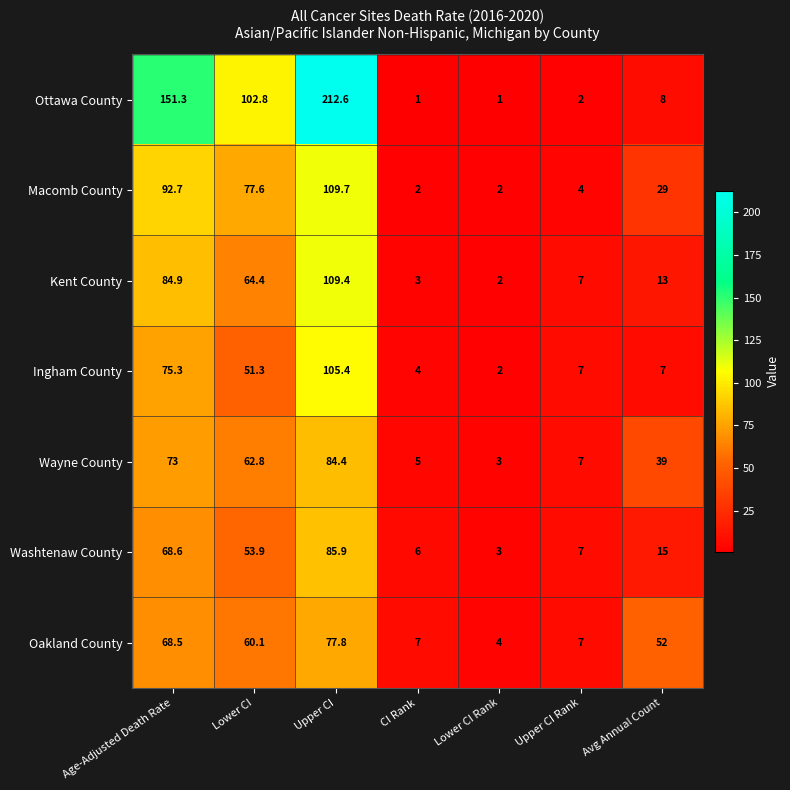

What is the spread (max minus min) of values at Lower CI?

51.5